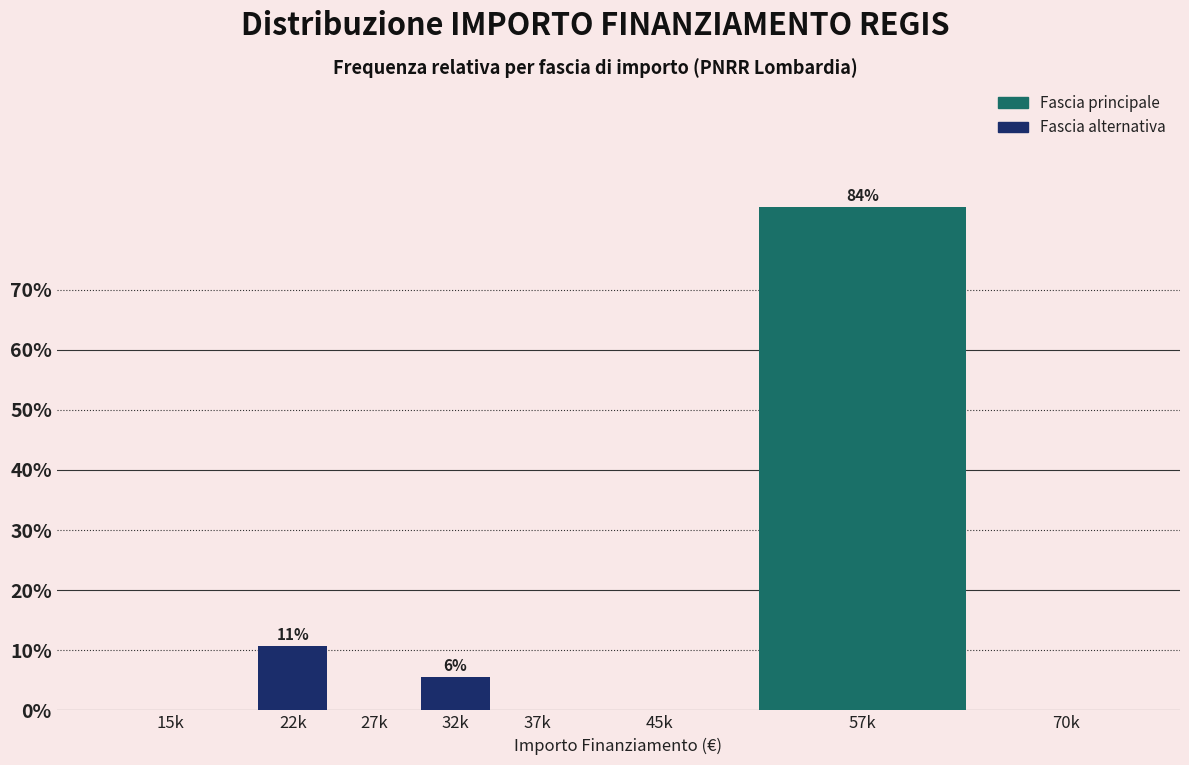

Reading right to left, list all the values displayed in this chart.

70k=0.0	57k=83.8	45k=0.0	37k=0.0	32k=5.6	27k=0.0	22k=10.6	15k=0.0